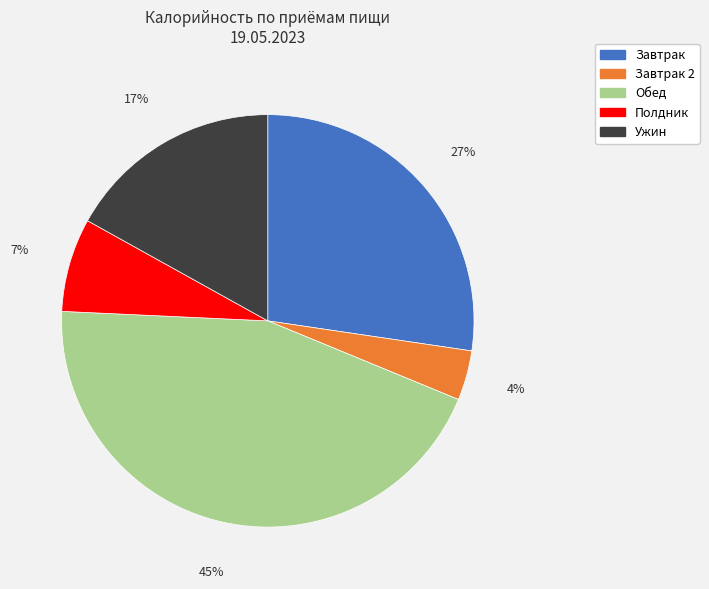

To the nearest percent, what percentage of the pie is Полдник?

7%